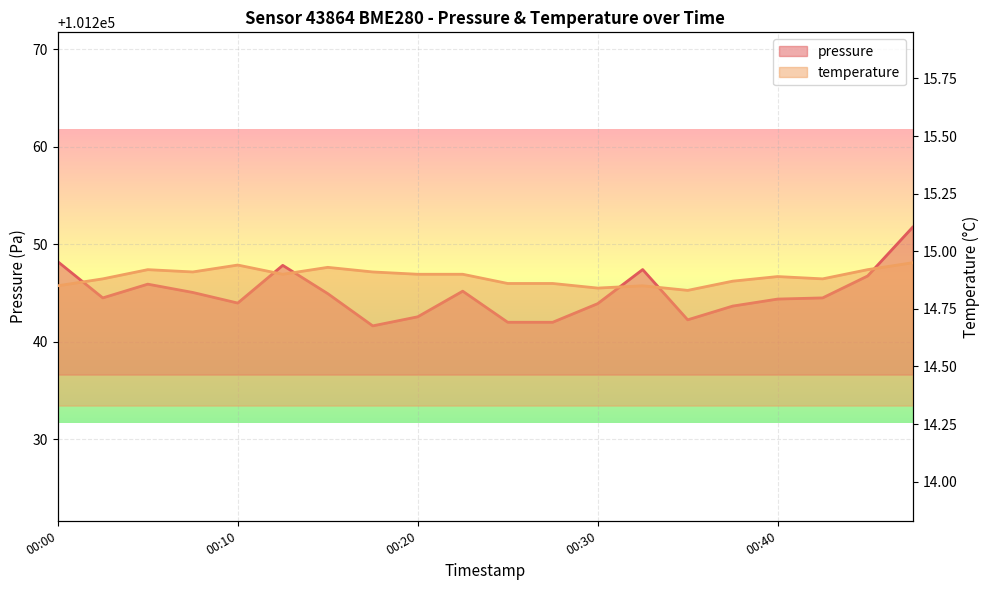

What is the highest value of the pressure series?

101251.8